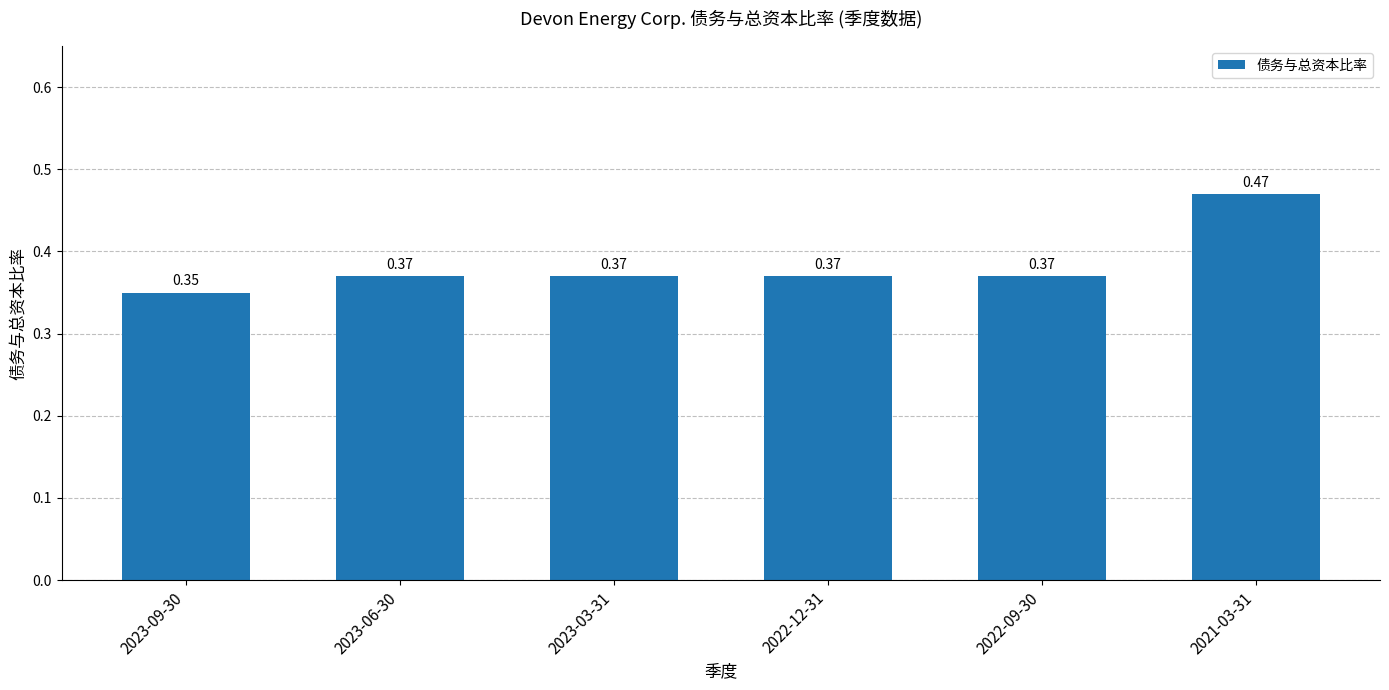

What position from the left is 2023-03-31?

3